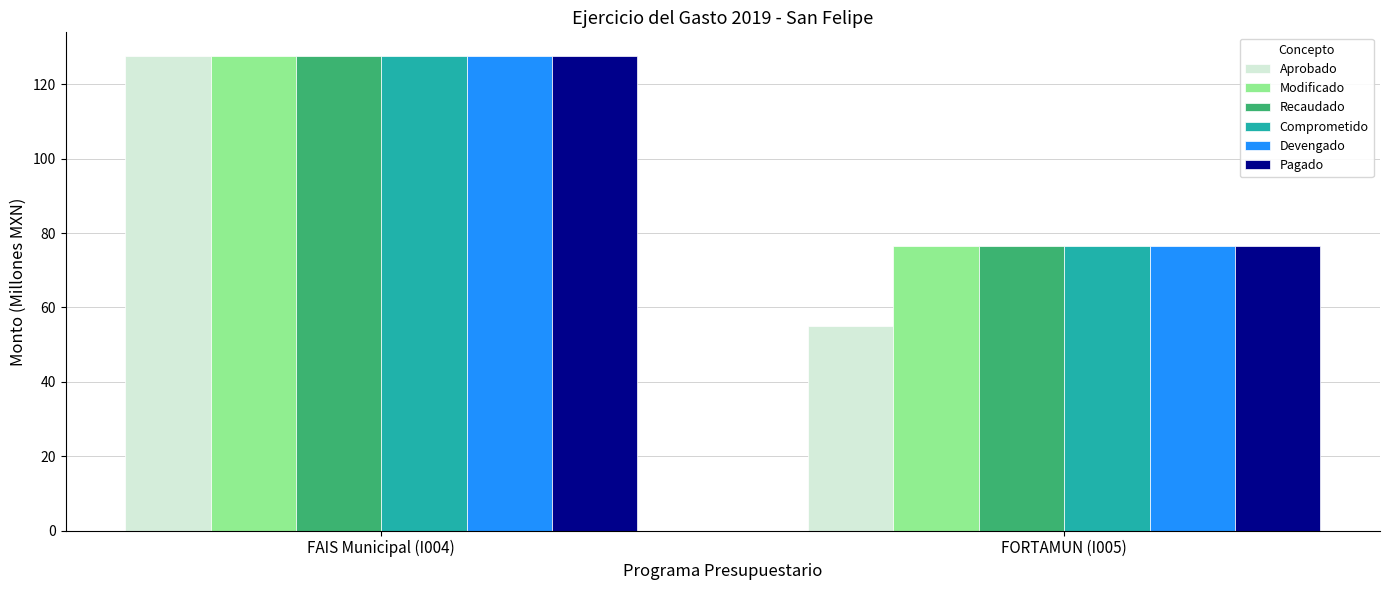

Does the chart contain stacked bars?

No